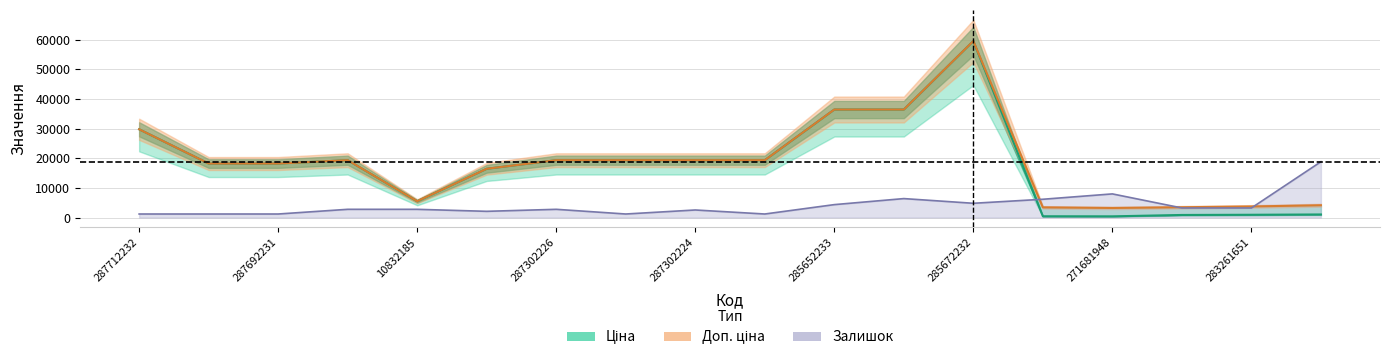

How many interior local peaks does the Ціна series have?

2